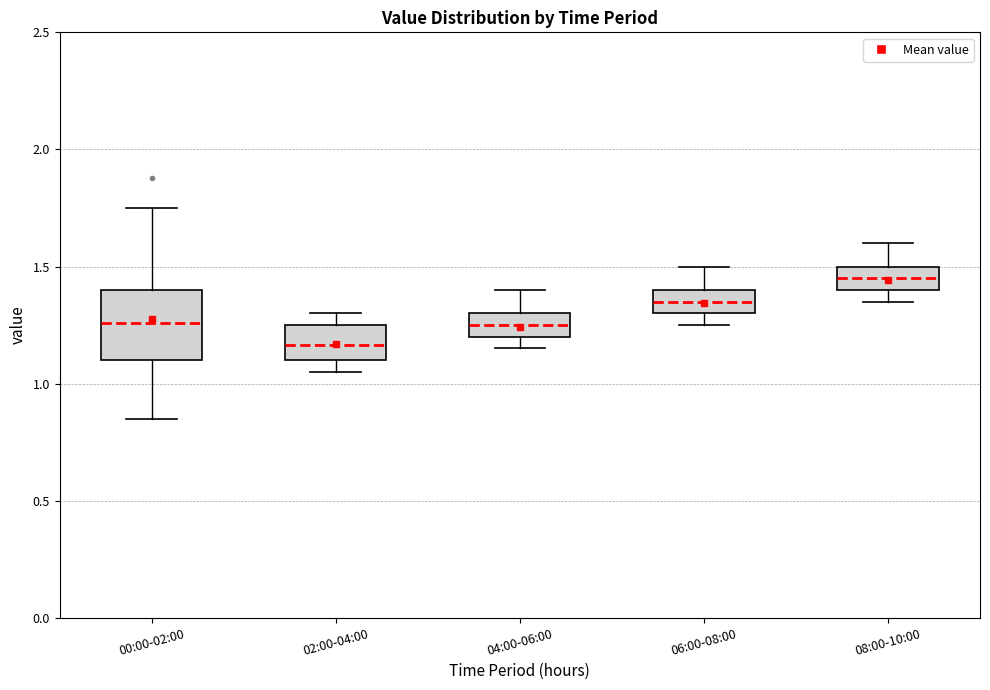

Reading left to right, read every box against the y-axis: the position of its median line, the range the box covers, and the ends of its whiskers. The values are not printed on the chart, so give them approximately, as read against the axis.

00:00-02:00: median 1.25, box 1.10 to 1.40, whiskers 0.85 to 1.75
02:00-04:00: median 1.15, box 1.10 to 1.25, whiskers 1.05 to 1.30
04:00-06:00: median 1.25, box 1.20 to 1.30, whiskers 1.15 to 1.40
06:00-08:00: median 1.35, box 1.30 to 1.40, whiskers 1.25 to 1.50
08:00-10:00: median 1.45, box 1.40 to 1.50, whiskers 1.35 to 1.60